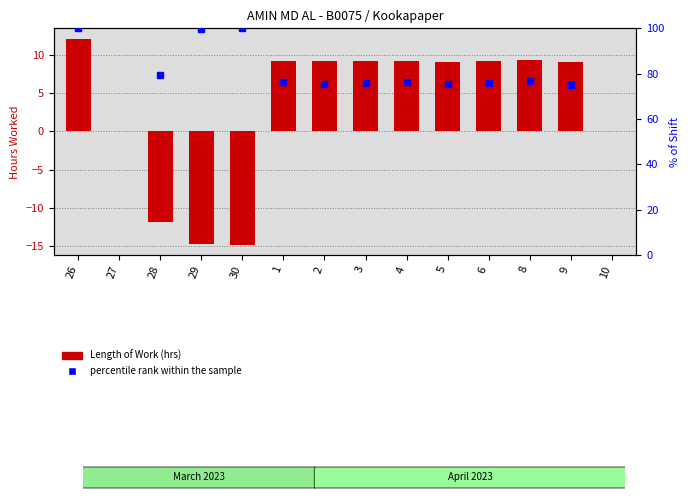

What position from the right is 10?

1